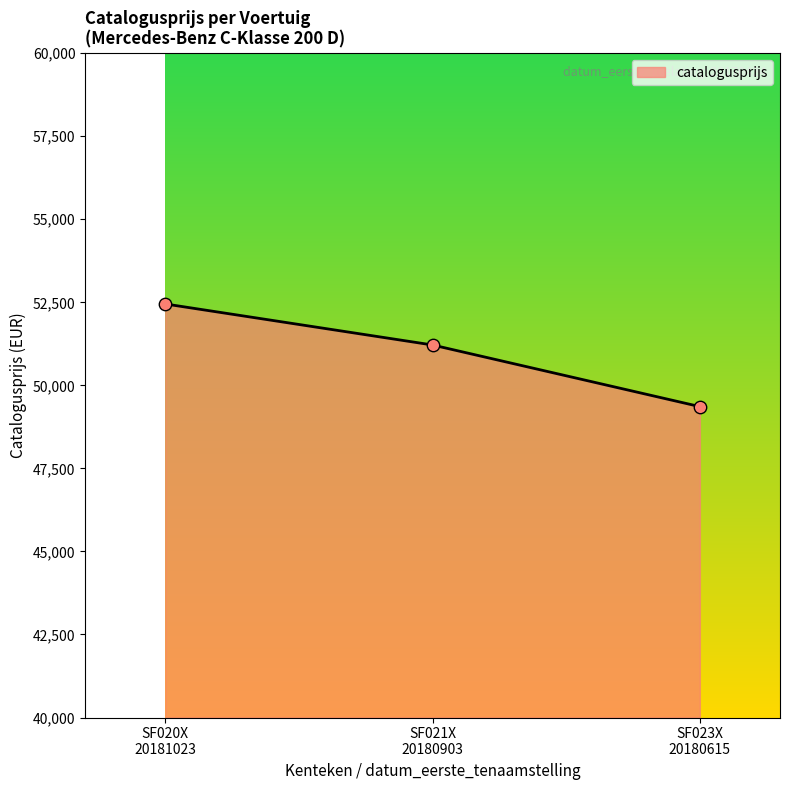

What is the difference between the maximum and minimum values?

3090